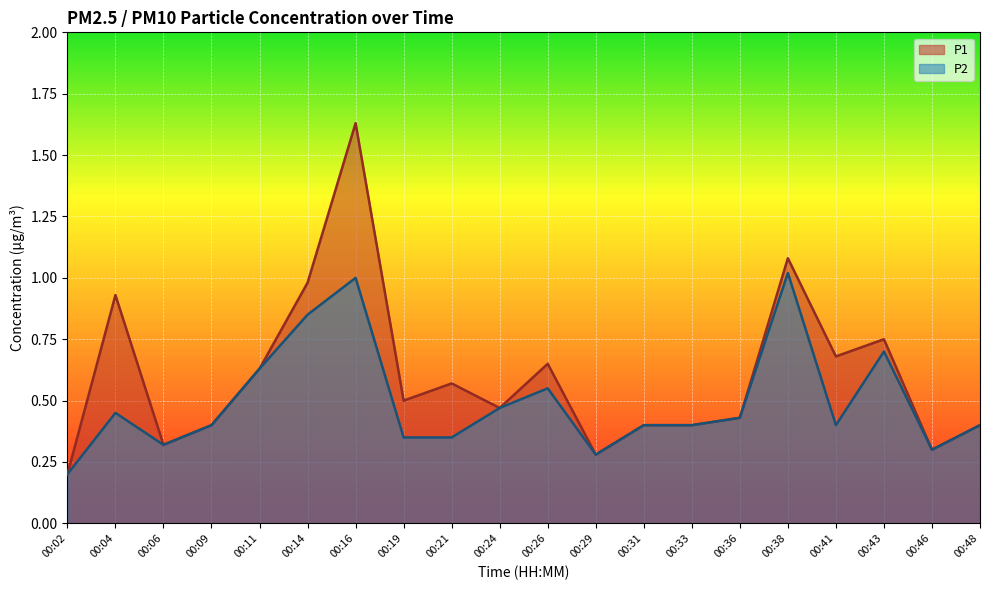

Does the chart display data point markers on the line(s)?

No